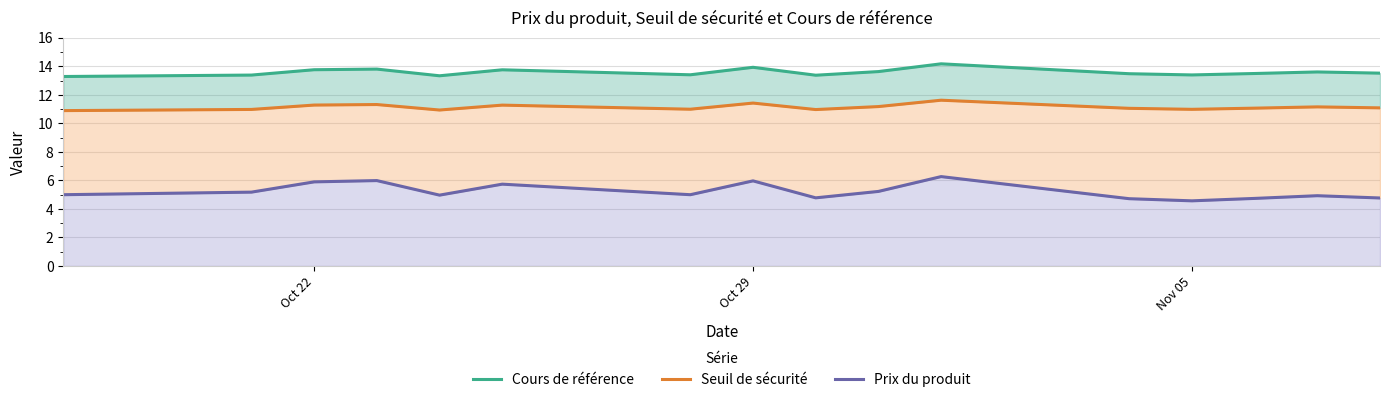

At how many categories does at least one series exceed 6?

16